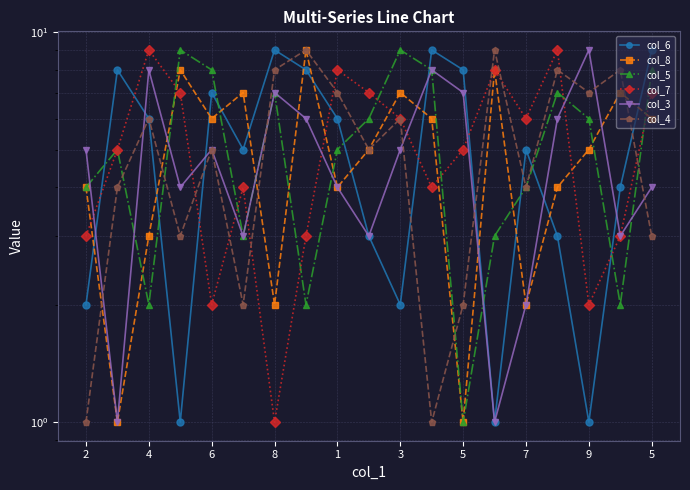

What is the value of the col_8 point at the 11th from the left?

7